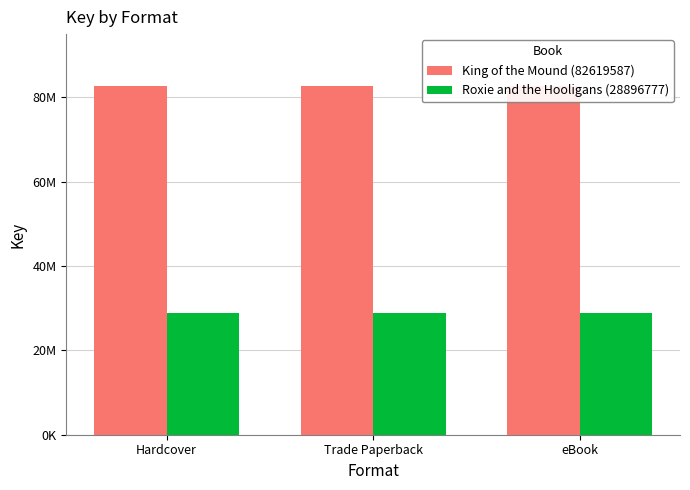

True or false: Roxie and the Hooligans (28896777) has a value of 6534627 at Trade Paperback.

False